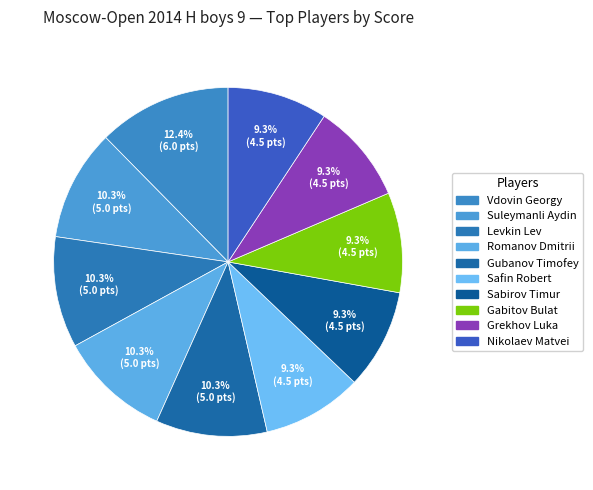

Count the number of slices in the pie.

10